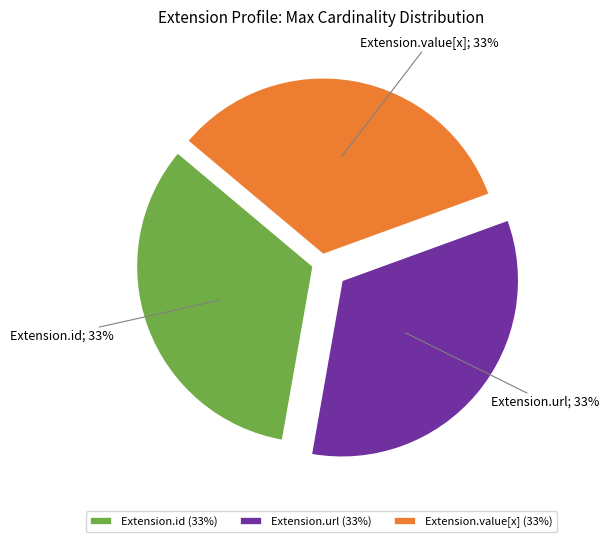

Does Extension.value[x] (33%) account for over 50% of the chart?

No